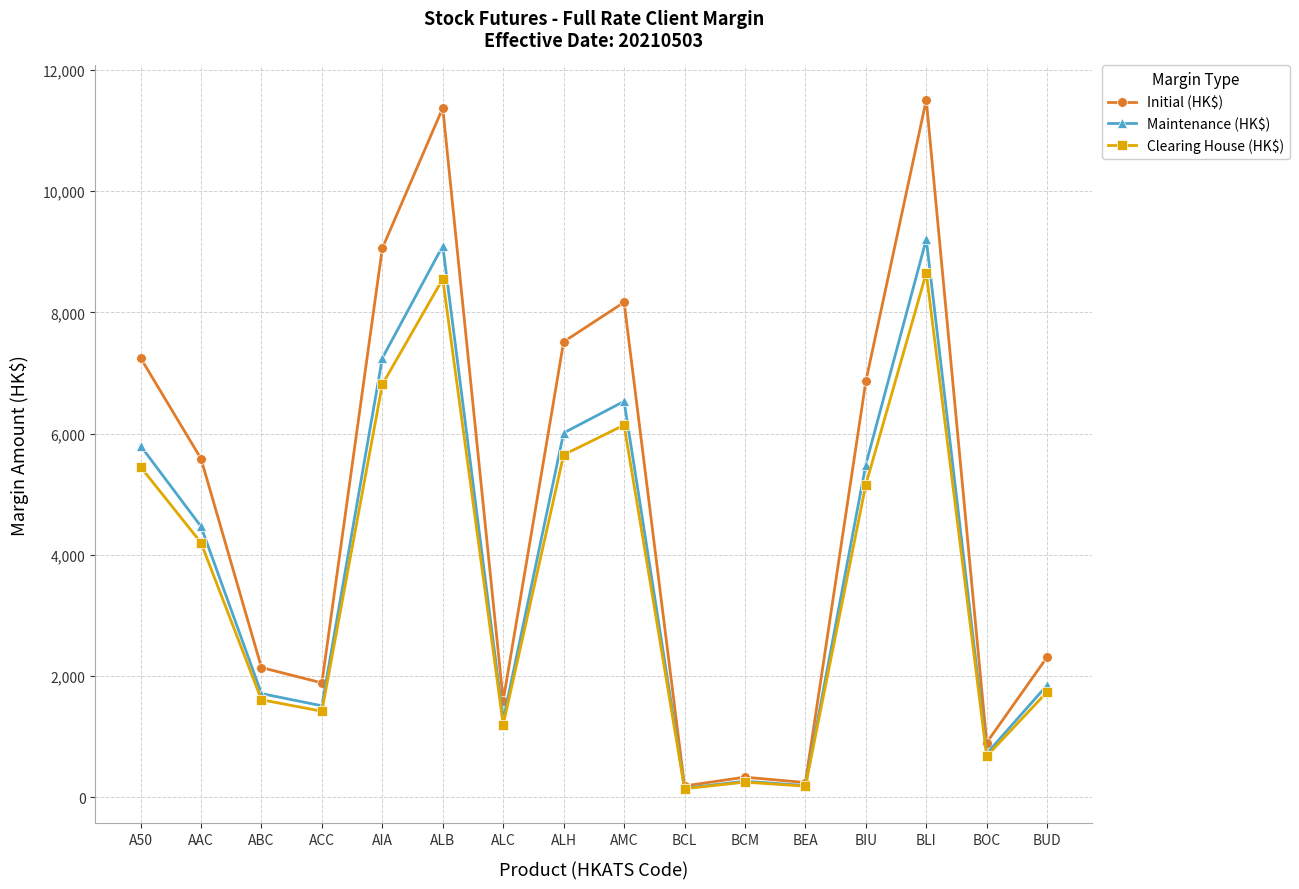

True or false: Maintenance (HK$) has a value of 12861 at ALB.

False